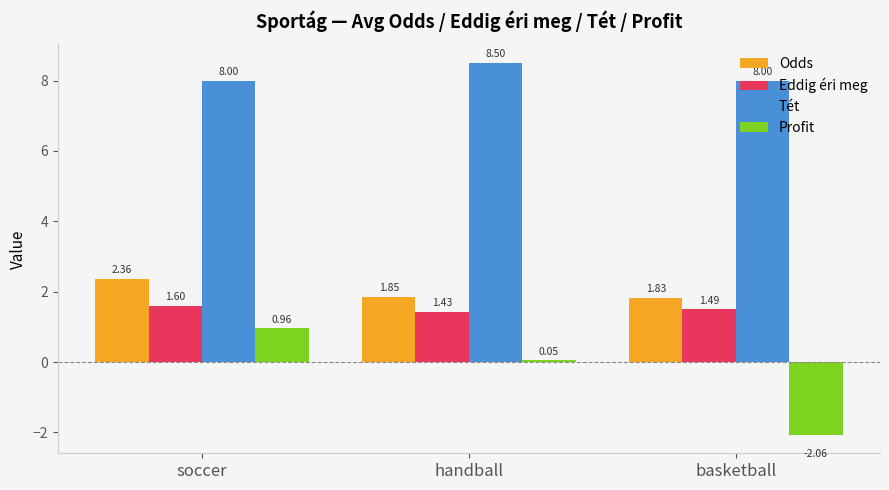

Which category has the highest value in the Profit series?

soccer